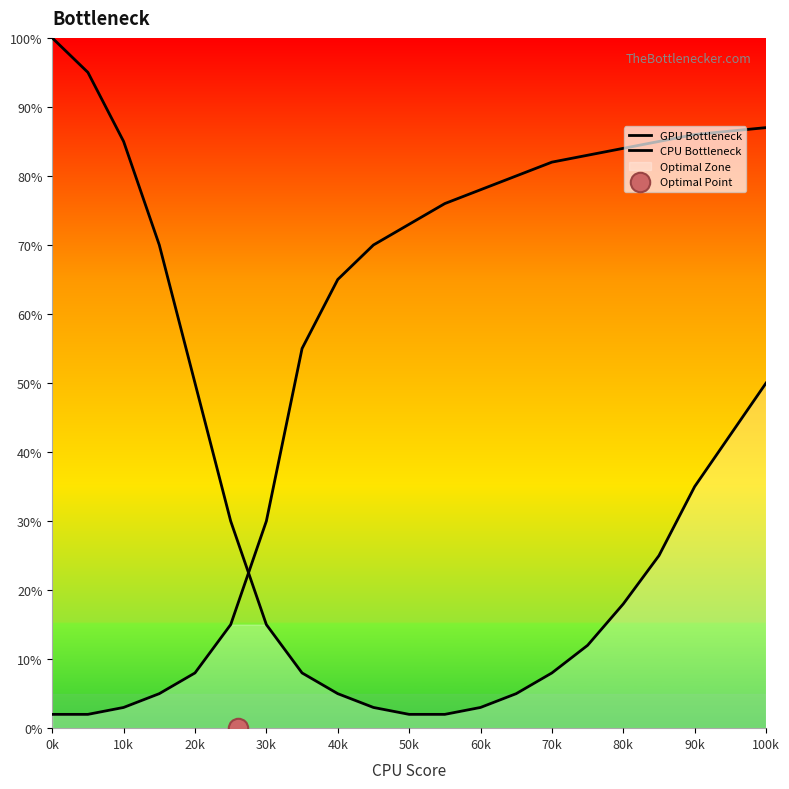

Is the value of CPU Bottleneck at 100k greater than the value of GPU Bottleneck at 80k?

Yes